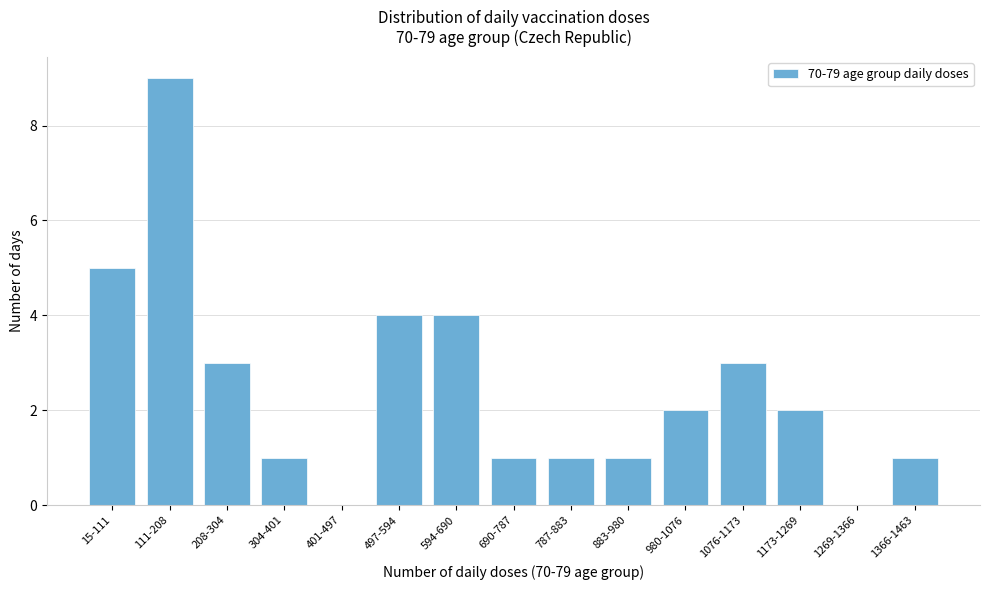

Reading right to left, list all the values displayed in this chart.

1366-1463=1	1269-1366=0	1173-1269=2	1076-1173=3	980-1076=2	883-980=1	787-883=1	690-787=1	594-690=4	497-594=4	401-497=0	304-401=1	208-304=3	111-208=9	15-111=5